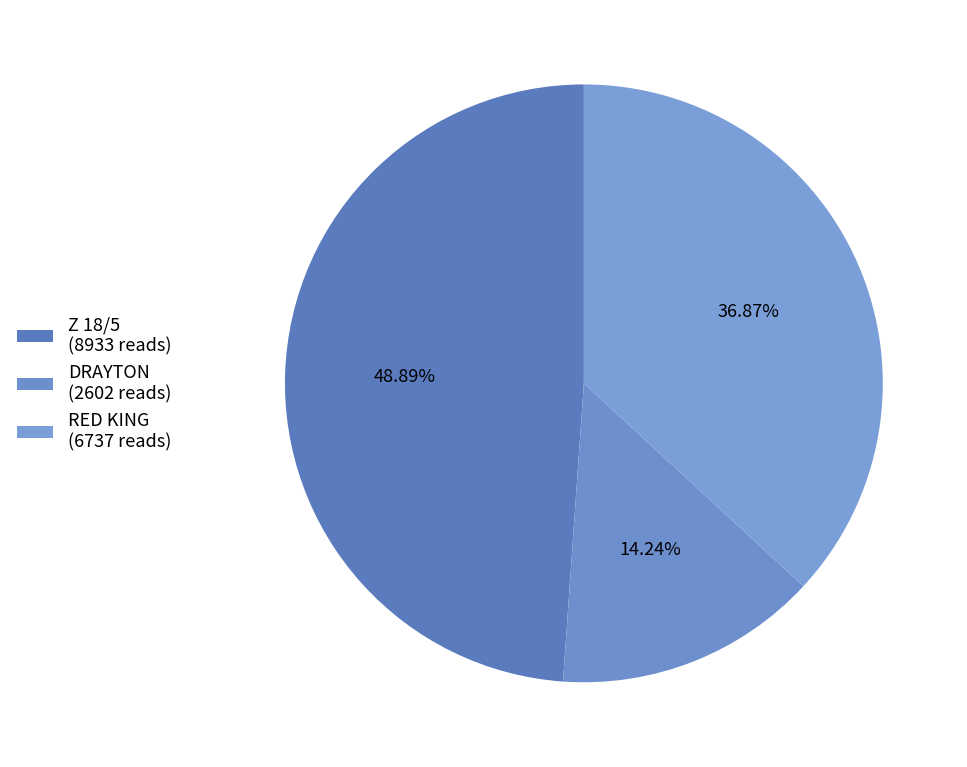

Does Z 18/5 represent more than half of the total?

No